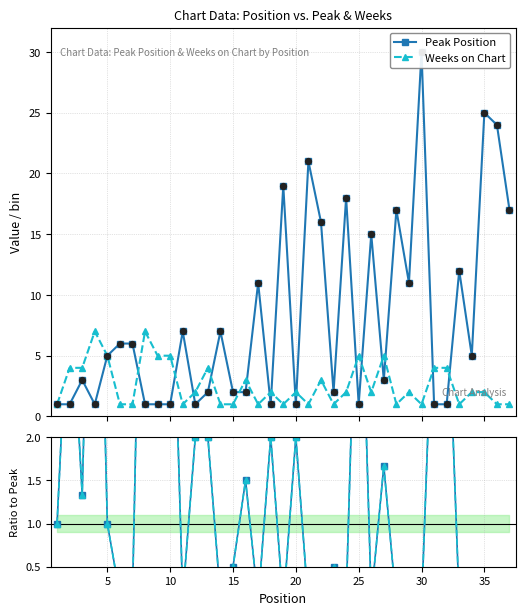

Which series reaches the minimum Y coordinate?

Weeks / Peak